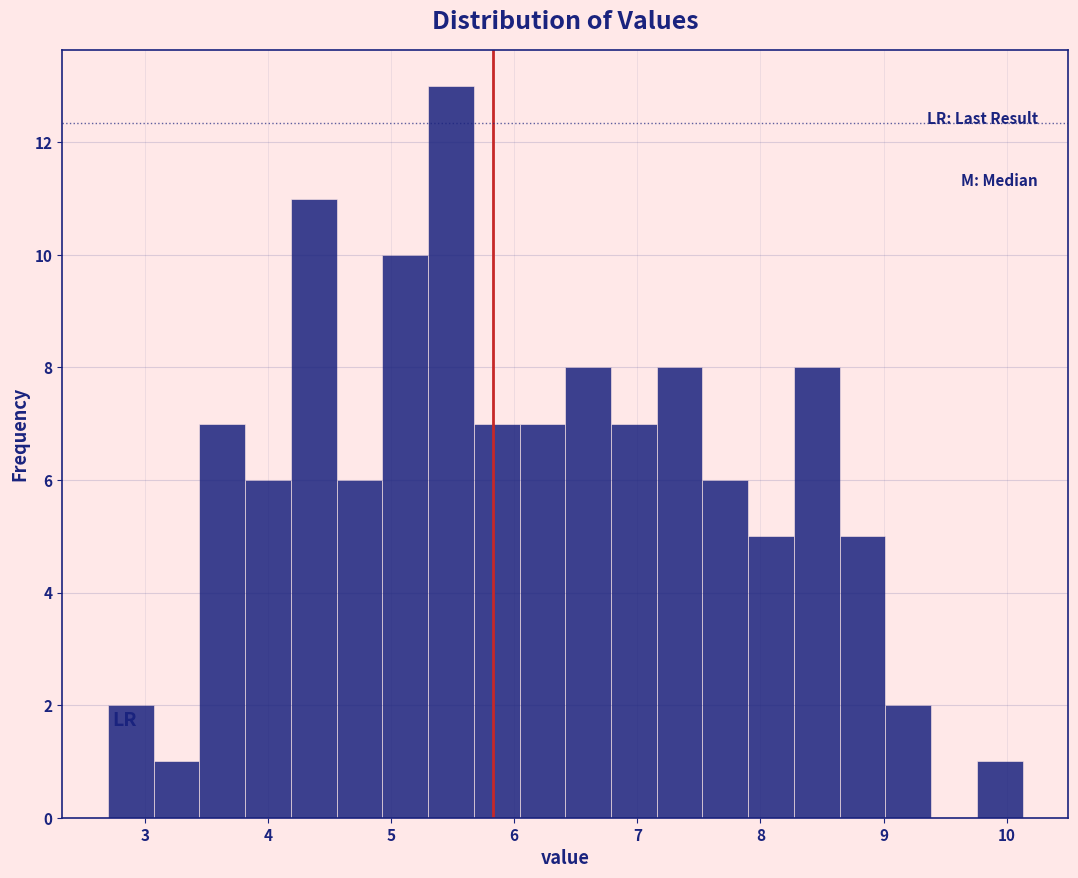

Read against the x-axis, roughly where is the centre of the tallest bar?

5.5